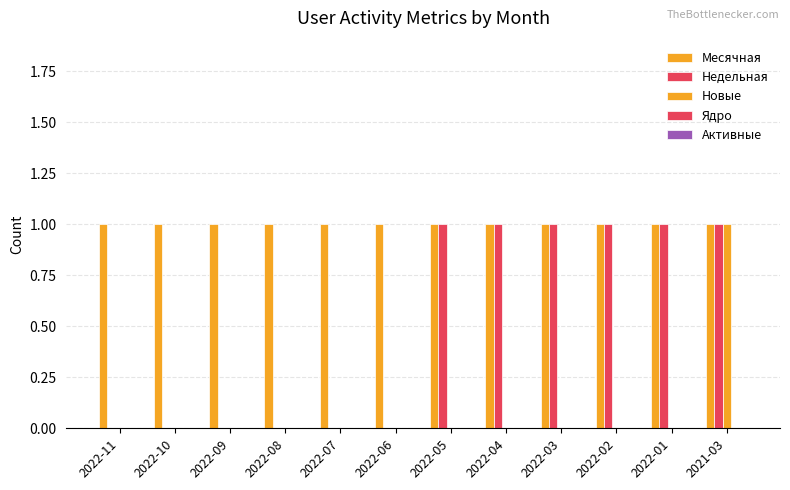

How many data points does each series have?

12